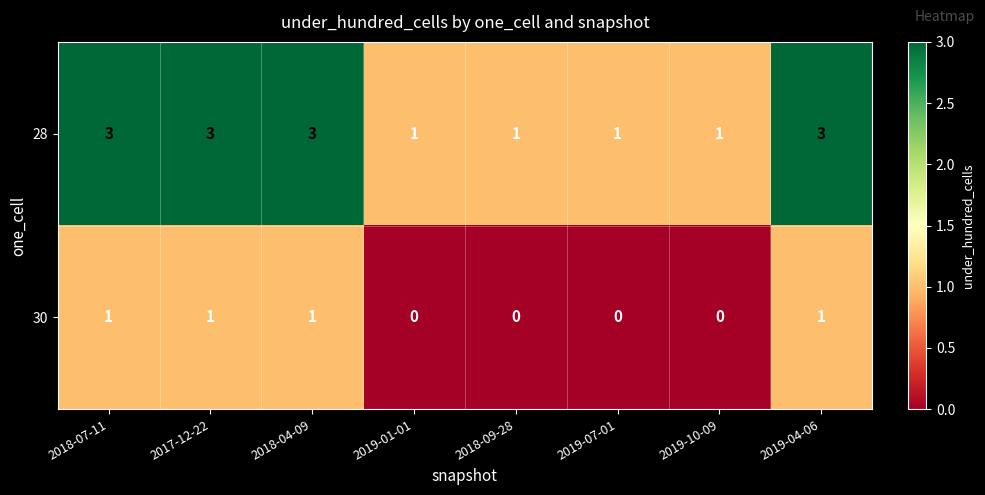

What is the maximum value shown in the chart?

3